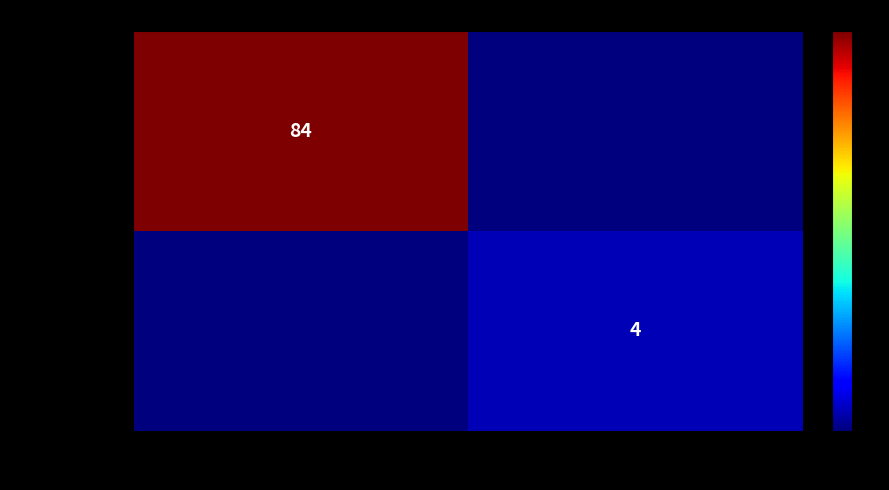

At which category is the sum across all series the highest?

-1